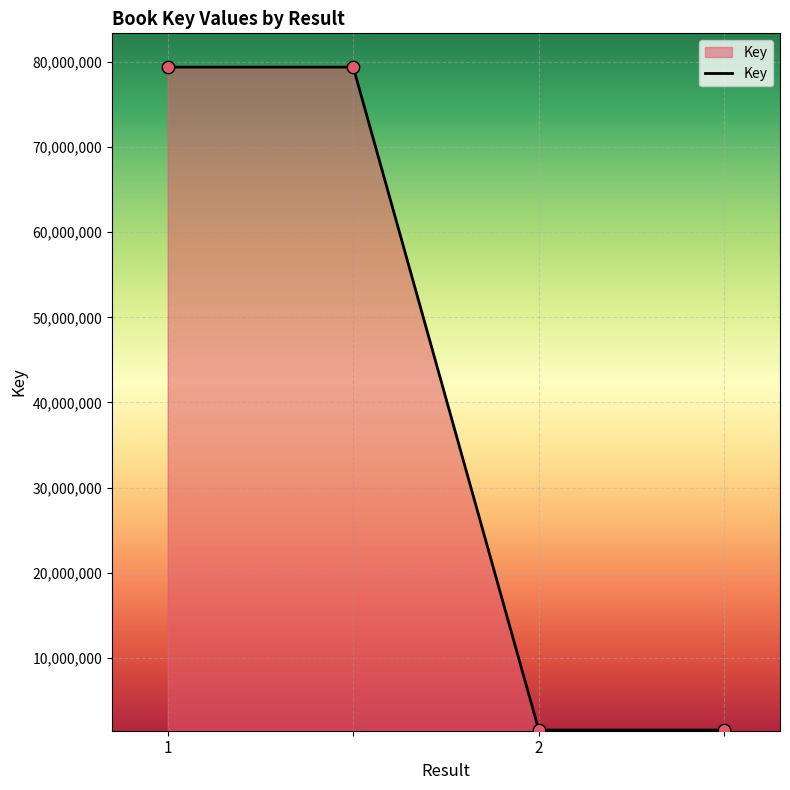

What is the greatest value displayed?

79393473